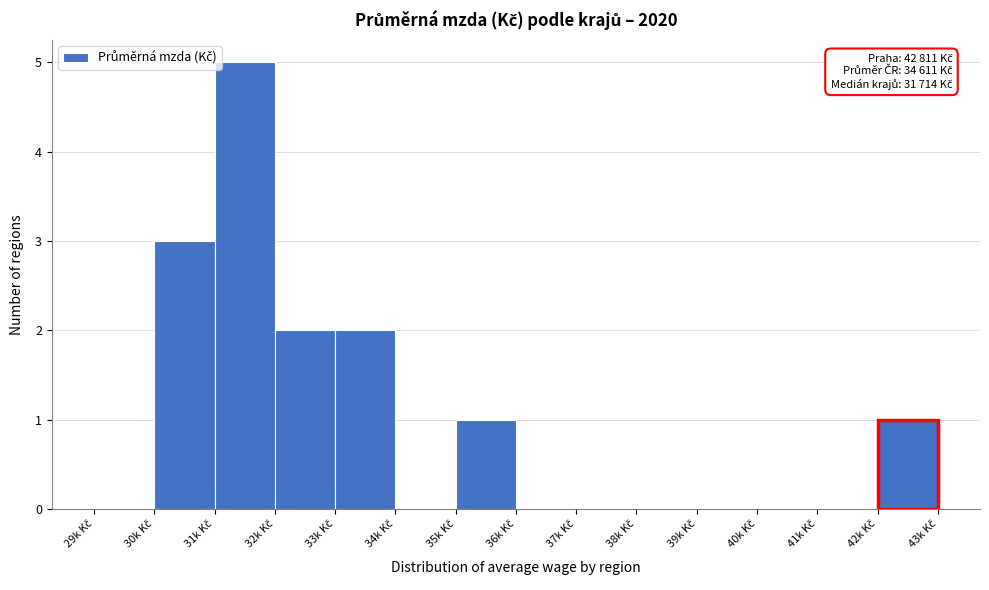

What is the greatest value displayed?

5